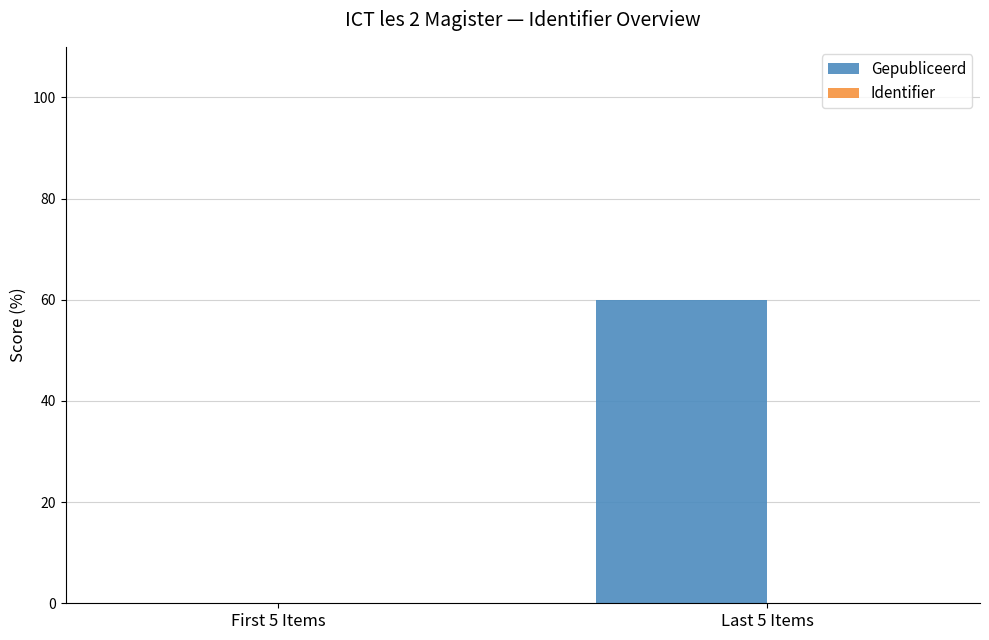

Between First 5 Items and Last 5 Items, which series saw the biggest shift?

Gepubliceerd